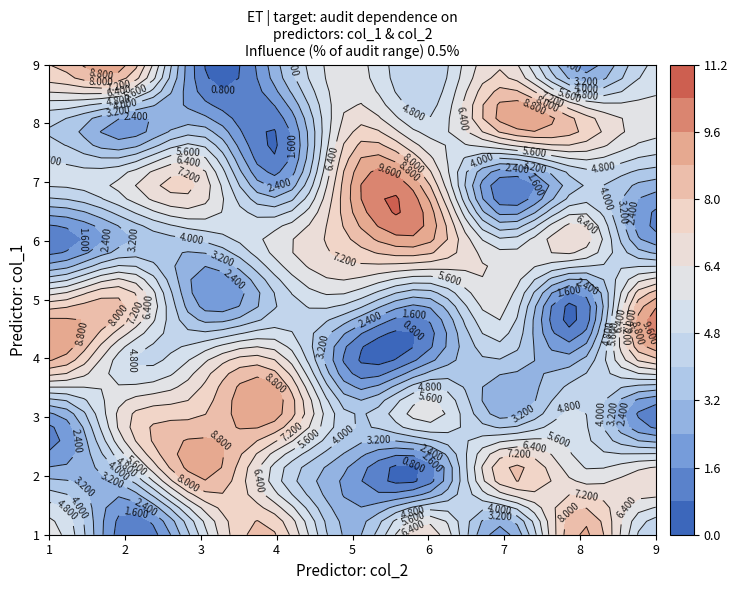

The value of row6 at 1 is 1. True or false?

True